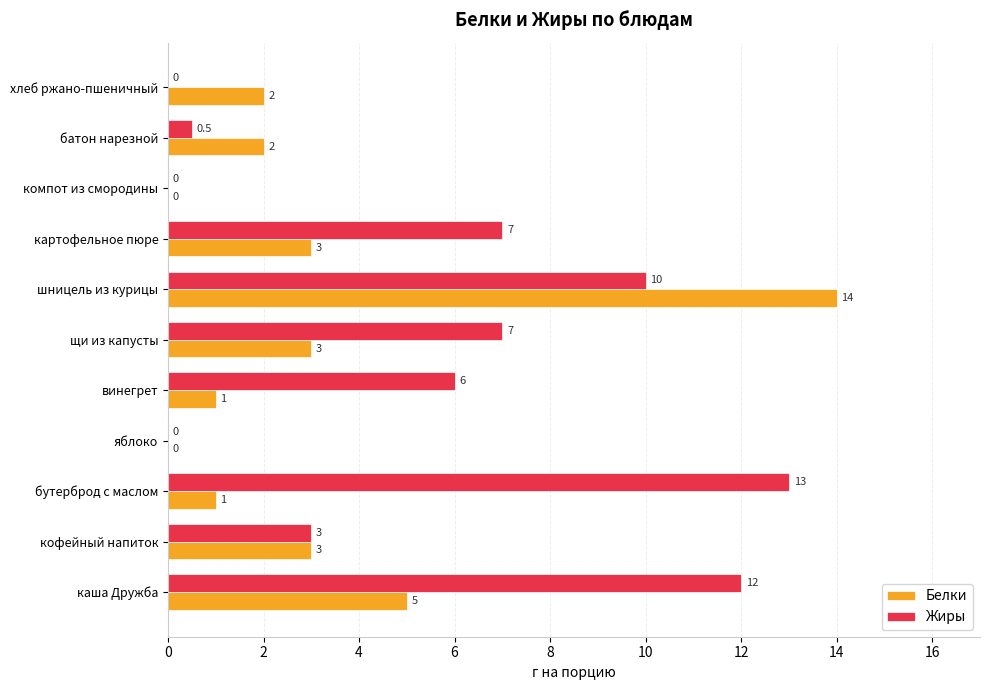

Which series has the largest total across all categories?

Жиры